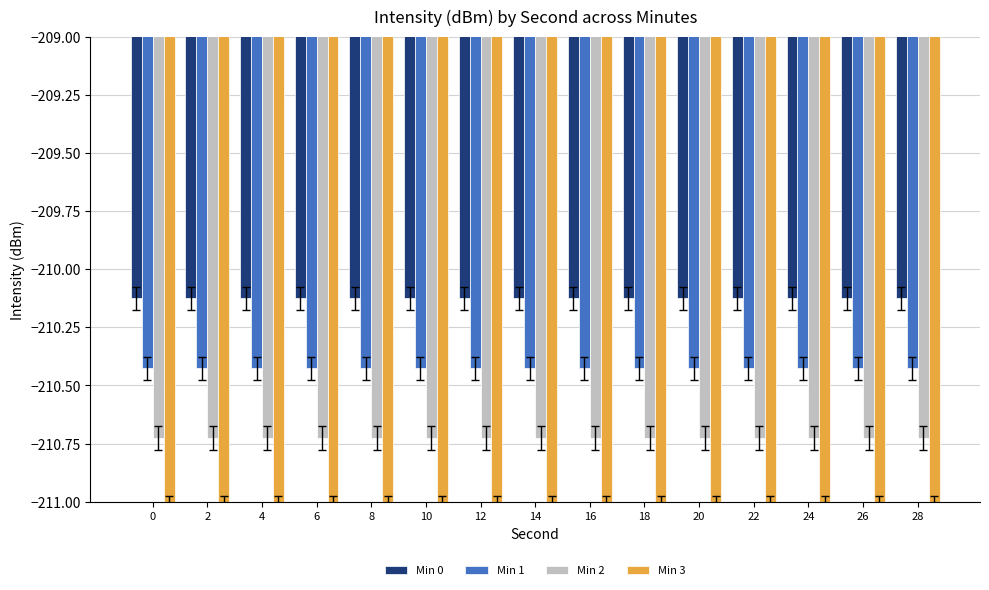

What is the sum of the Min 3 values at 28 and 20?

-422.1